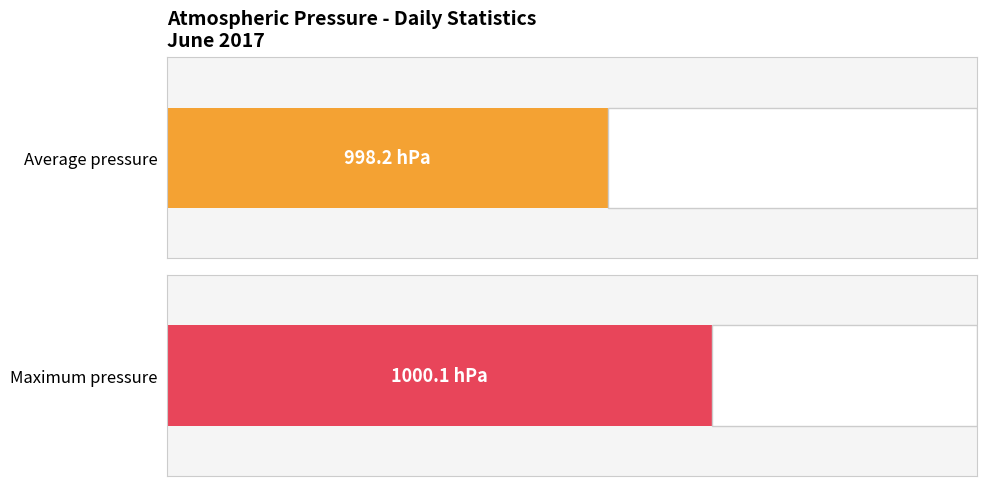

Is it true that Maximum pressure equals 1000 at 12:00?

True